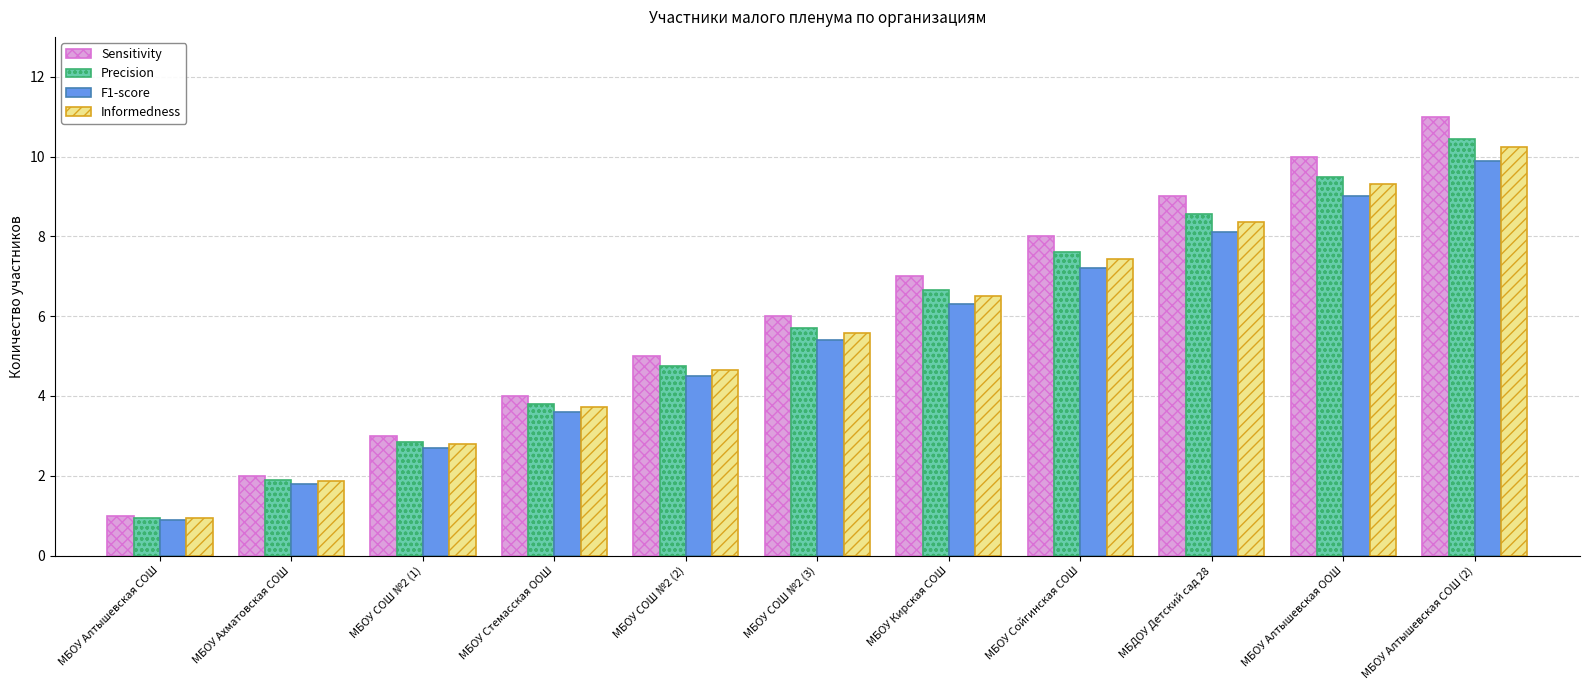

How many data points in Informedness are above 5?

6